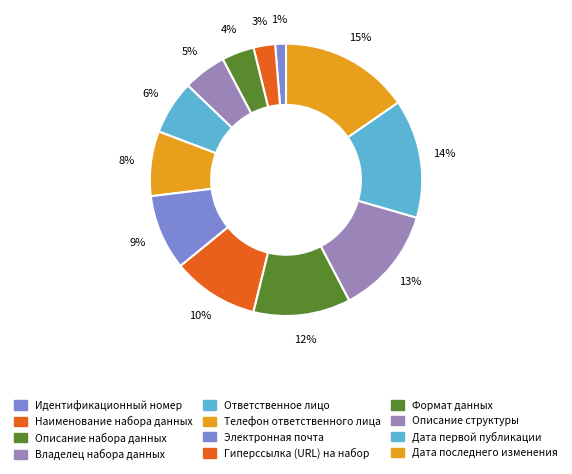

Count the number of slices in the pie.

12